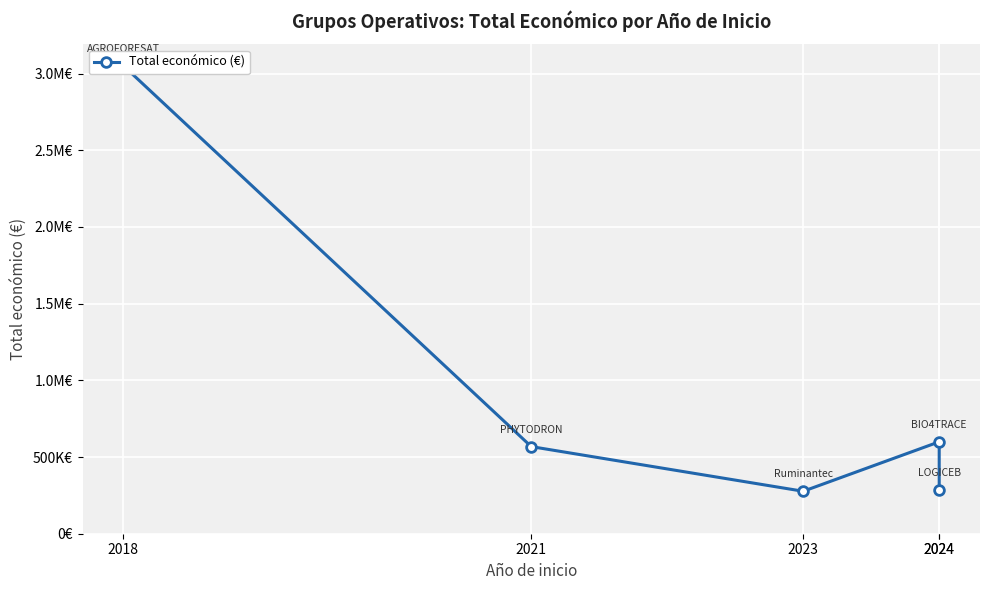

How many points are lower than both their immediate neighbors (excluding endpoints)?

1